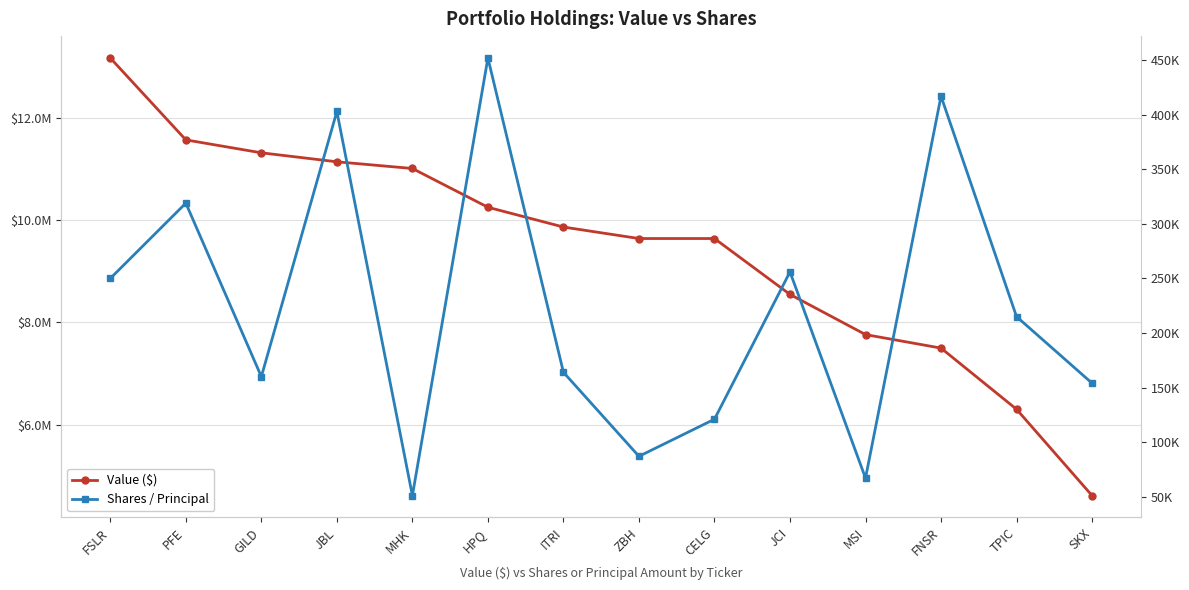

True or false: Shares / Principal and Value ($) intersect in this chart.

False